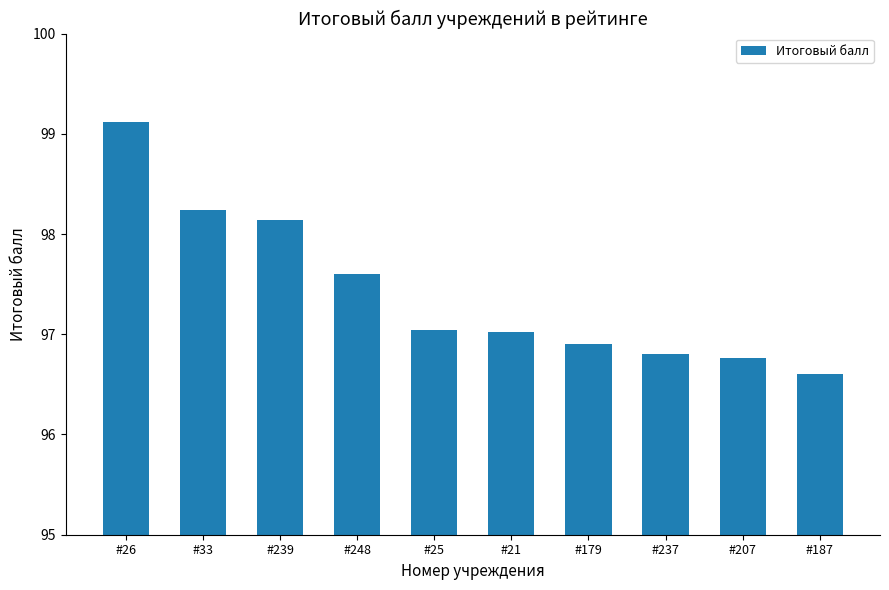

Where does the data first go above 97?

#26